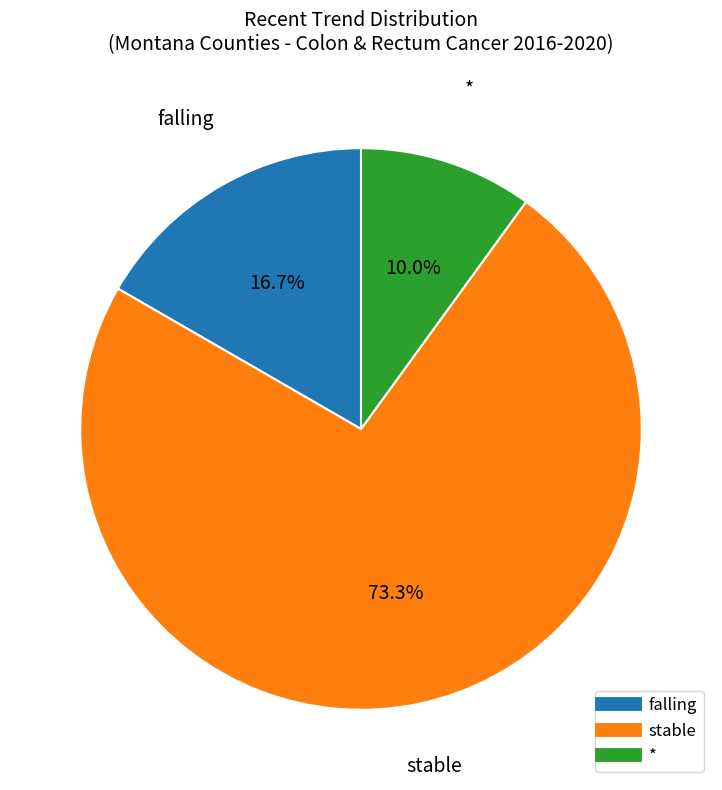

Is there any slice that represents more than half of the pie?

Yes